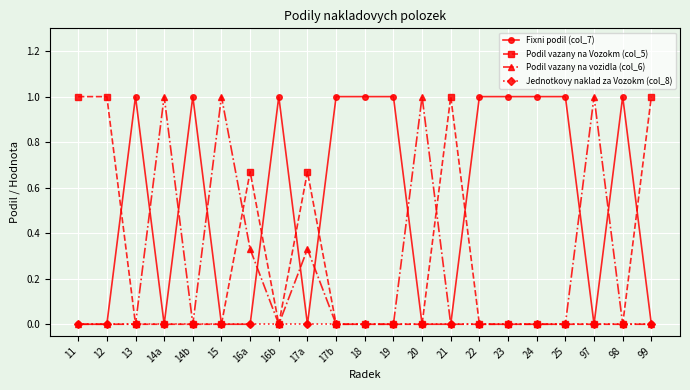

True or false: Fixni podil (col_7) and Podil vazany na vozidla (col_6) intersect in this chart.

True